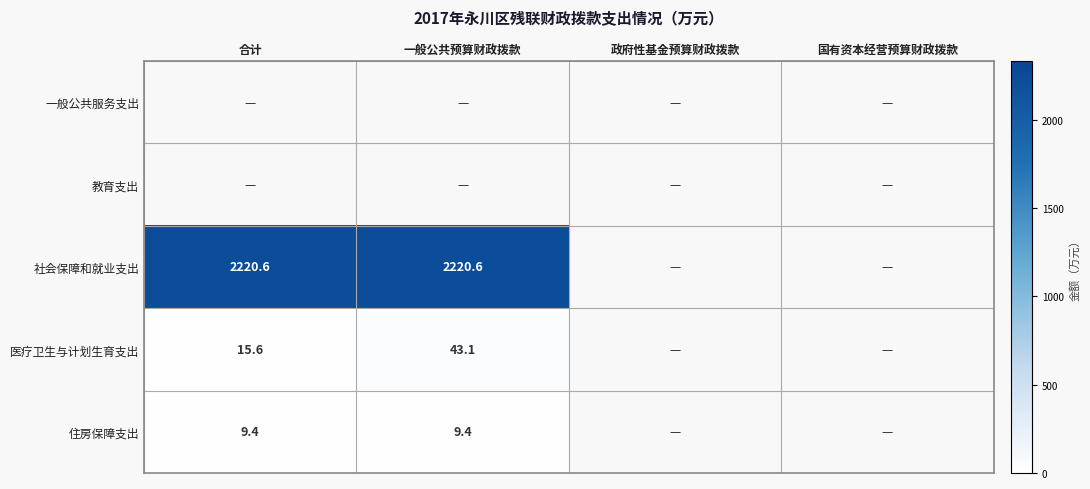

At which category is the sum across all series the highest?

一般公共预算财政拨款